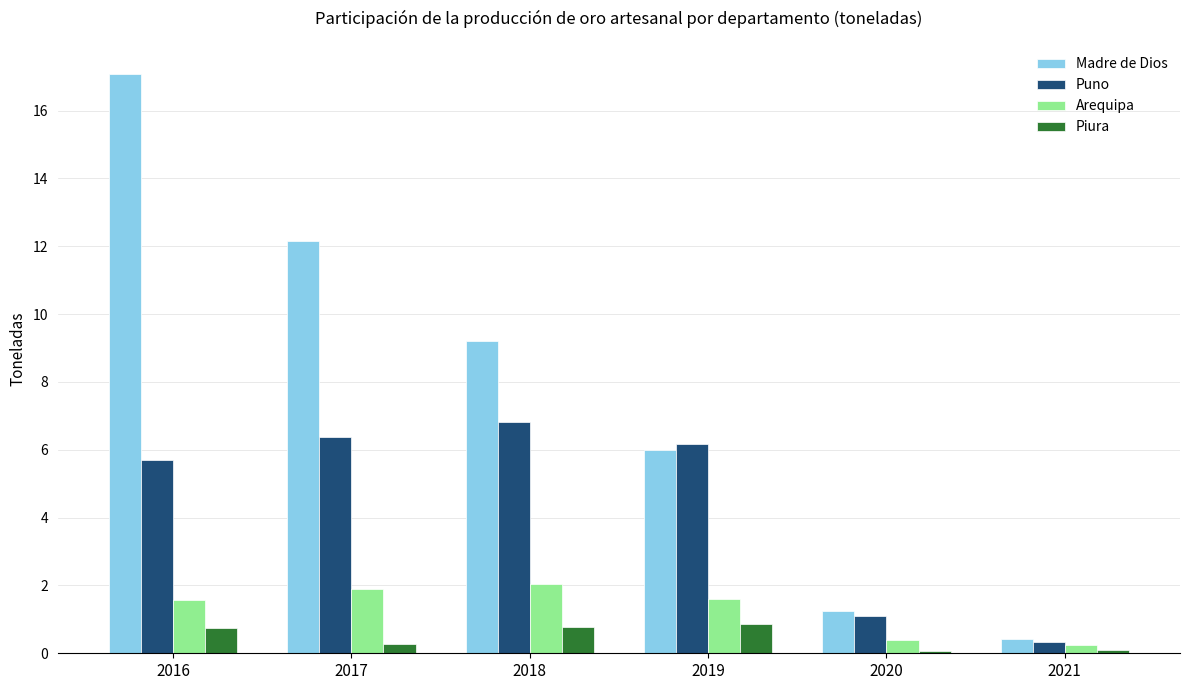

What is the sum of the Piura values at 2017 and 2018?

1.1